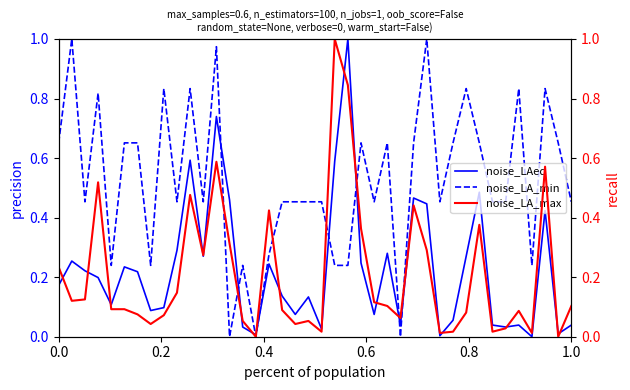

How many times do noise_LA_min and noise_LA_max cross each other?

7